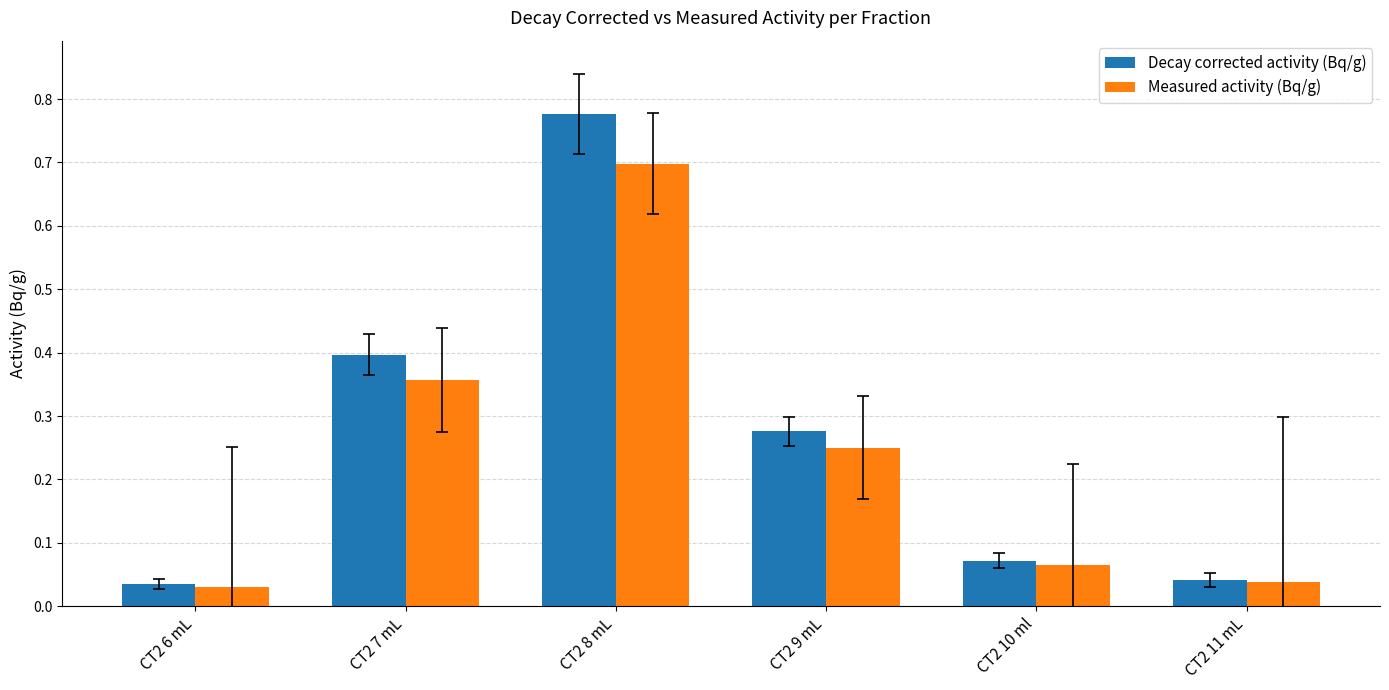

Which series has the largest total across all categories?

Decay corrected activity (Bq/g)